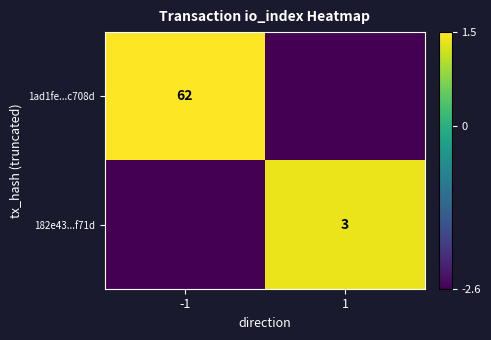

The value of 1ad1fe...c708d at -1 is 62.0. True or false?

True